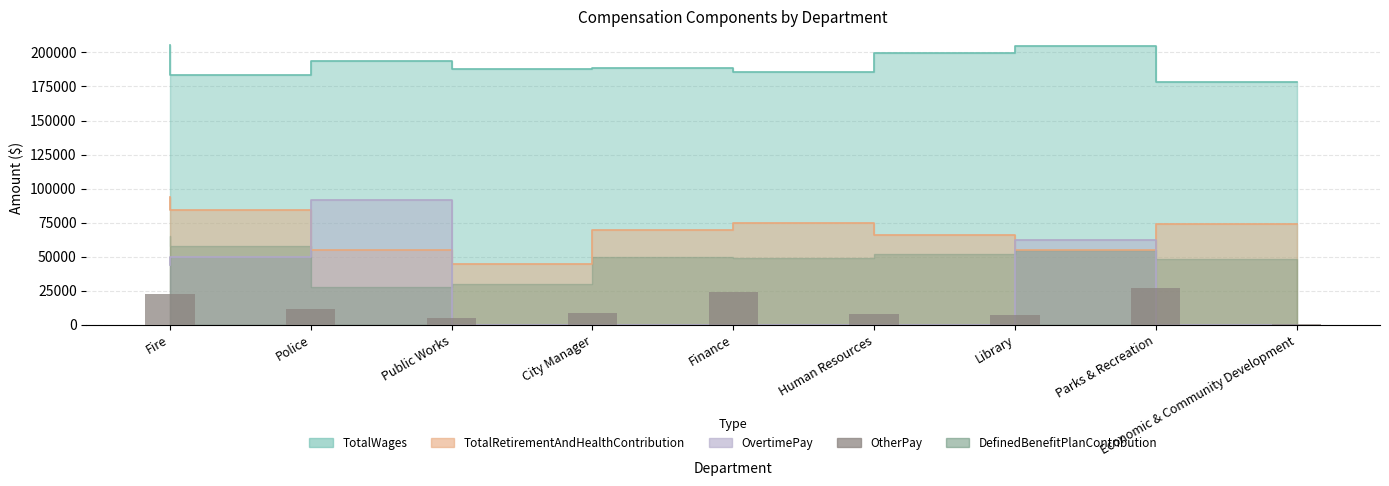

Where does the data first go above 8952?

Fire